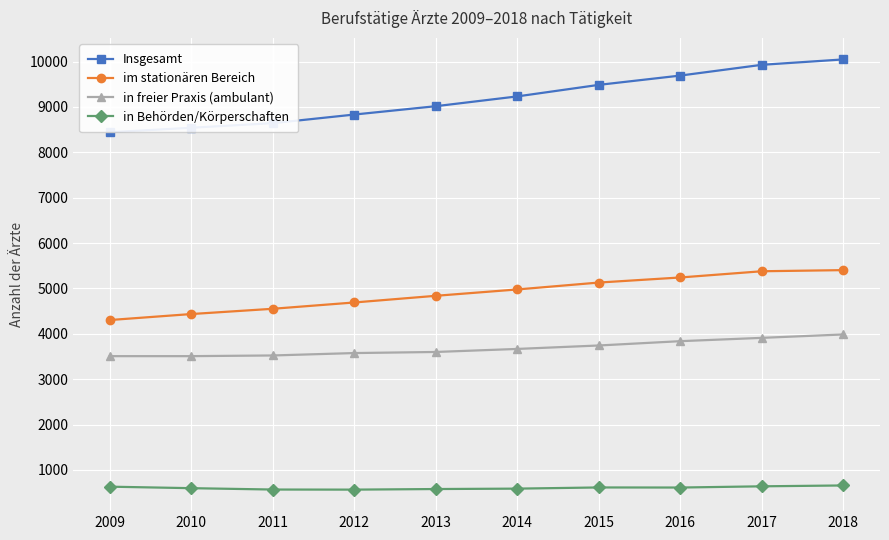

Read the im stationären Bereich value at 2011, to the nearest 100.

4600